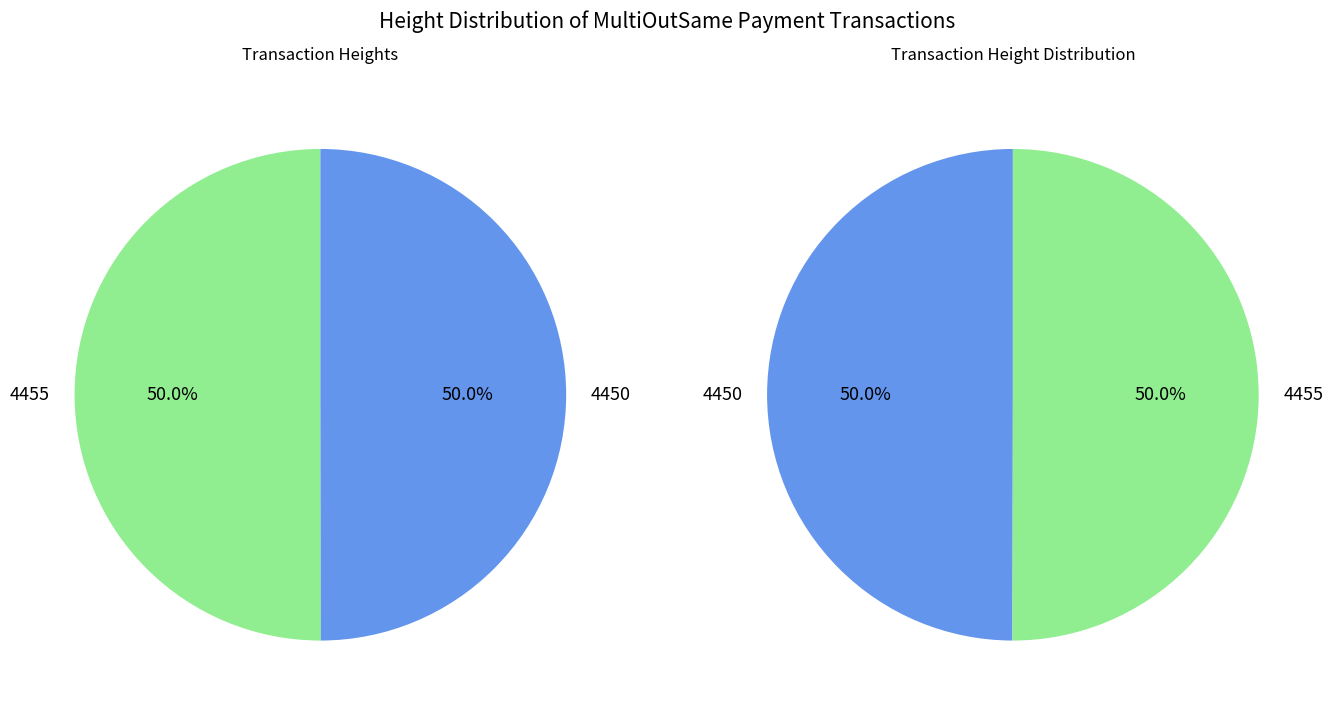

Is it true that 4450 is 65% of the pie?

False